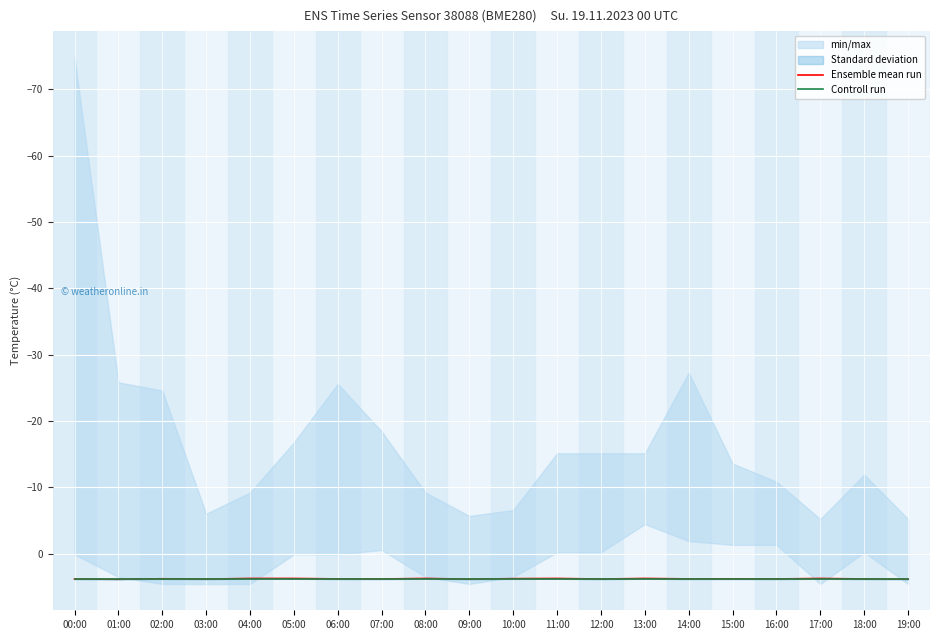

Reading left to right, list all the values displayed in this chart.

Ensemble mean run: 3.9	3.9	3.8	3.9	3.8	3.8	3.8	3.8	3.8	3.9	3.8	3.8	3.9	3.8	3.8	3.8	3.8	3.8	3.8	3.9
Controll run: 3.8	3.8	3.8	3.8	3.8	3.8	3.8	3.8	3.8	3.8	3.8	3.8	3.8	3.8	3.8	3.8	3.8	3.8	3.8	3.8